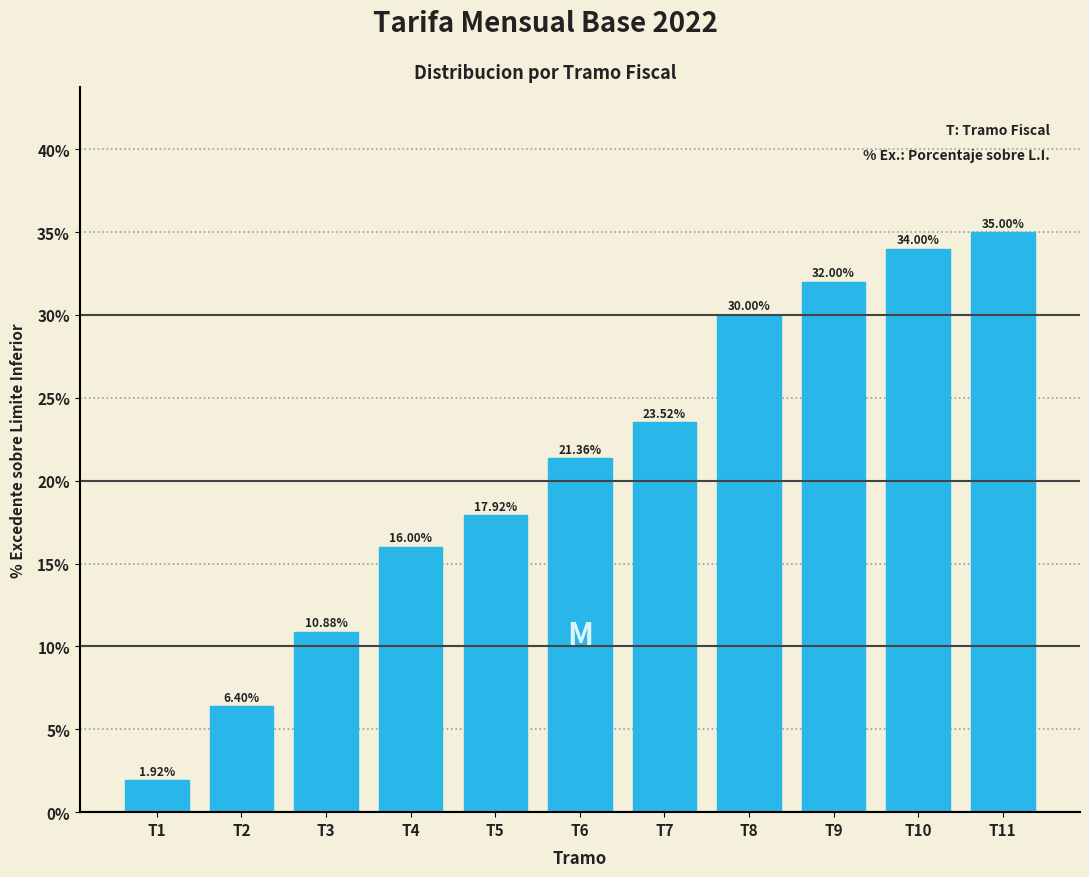

List the labels in order of value, largest first.

T11, T10, T9, T8, T7, T6, T5, T4, T3, T2, T1